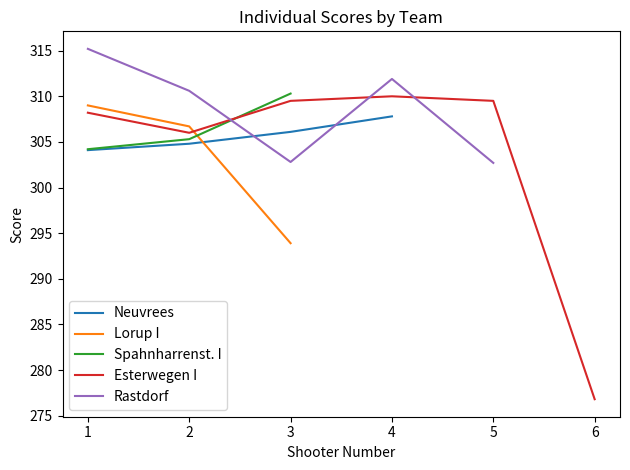

What are all the series names shown in the legend?

Neuvrees, Lorup I, Spahnharrenst. I, Esterwegen I, Rastdorf